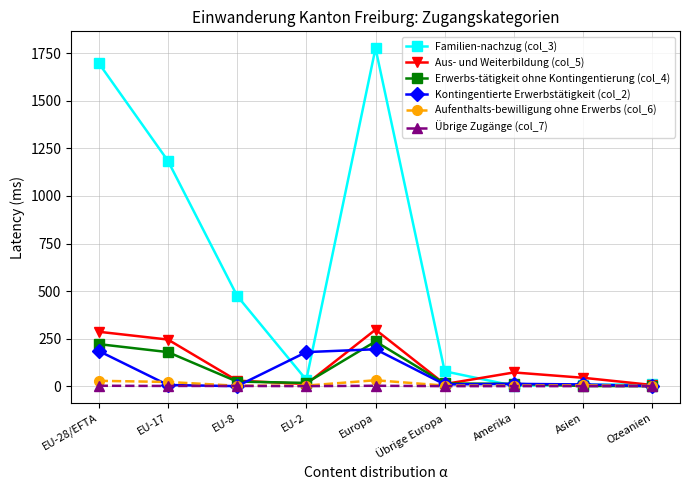

Is the value of Familien-nachzug (col_3) at Ozeanien greater than the value of Erwerbs-tätigkeit ohne Kontingentierung (col_4) at Europa?

No